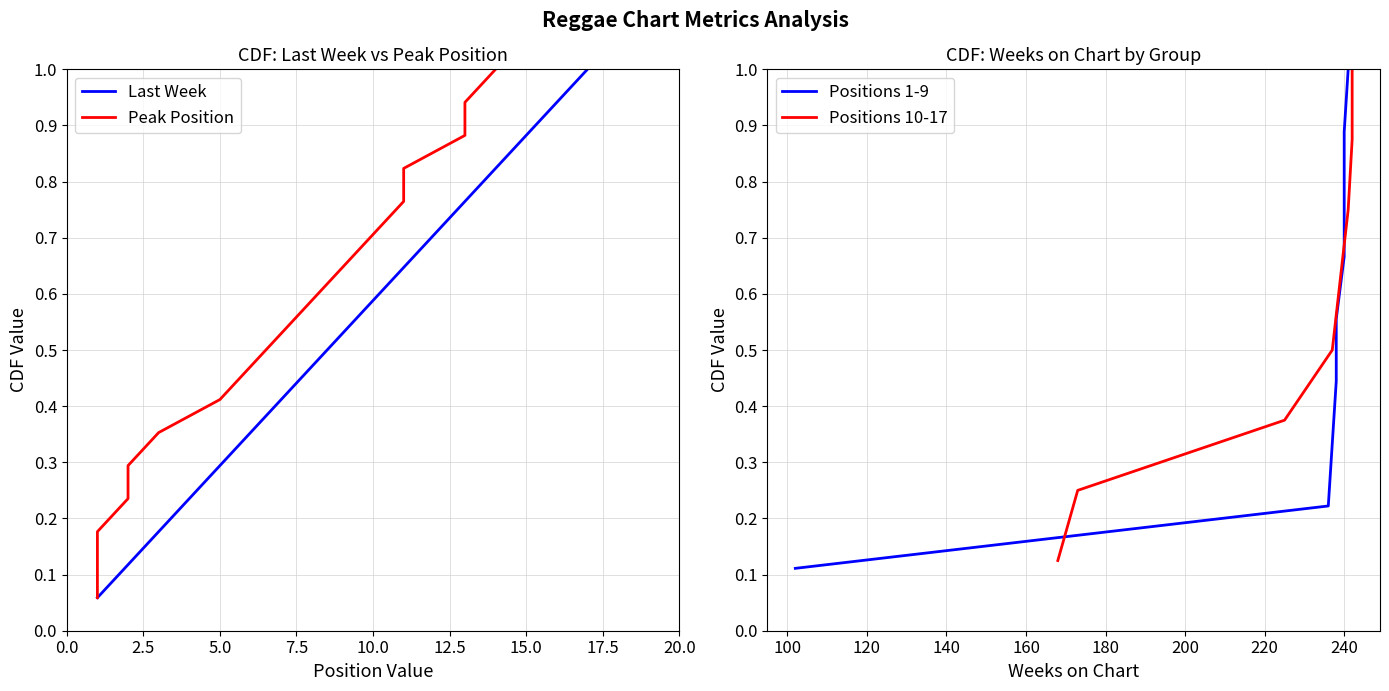

Is it true that Last Week equals 0.1 at 5.0?

False